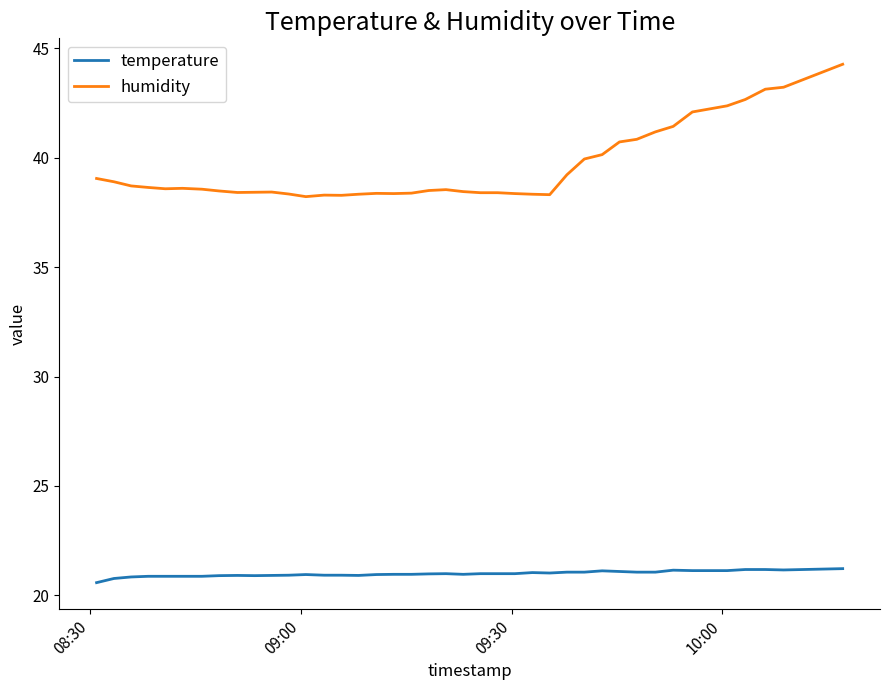

What is the difference between the second highest and minimum values in the humidity series?

5.0